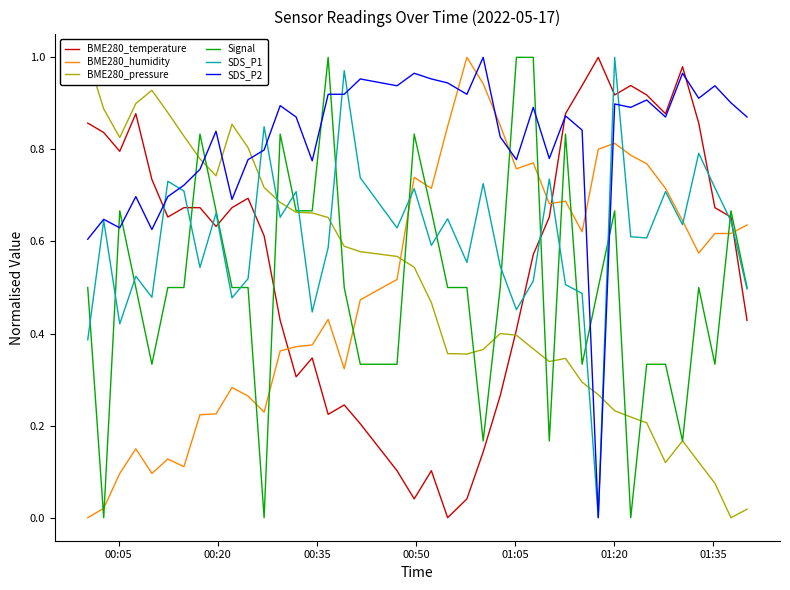

How many times do BME280_humidity and BME280_temperature cross each other?

3